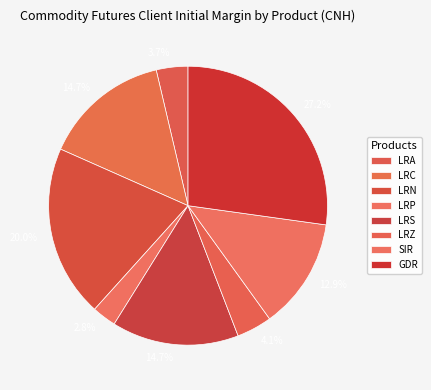

What portion of the pie excludes LRC?

85.3%